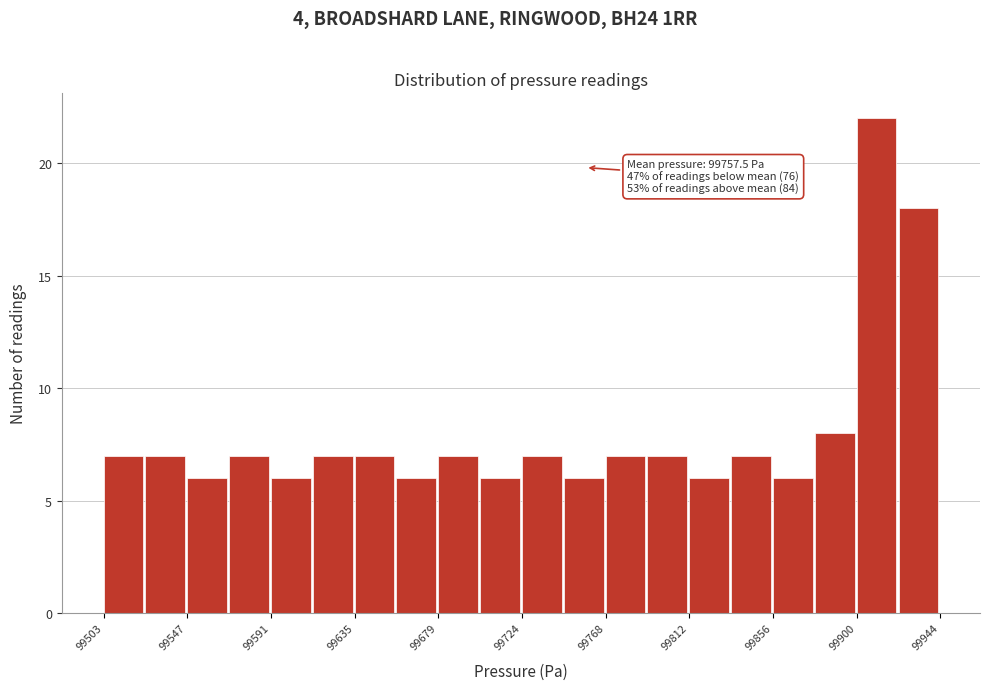

Which range on the x-axis has the tallest bar?

99900 to 99920